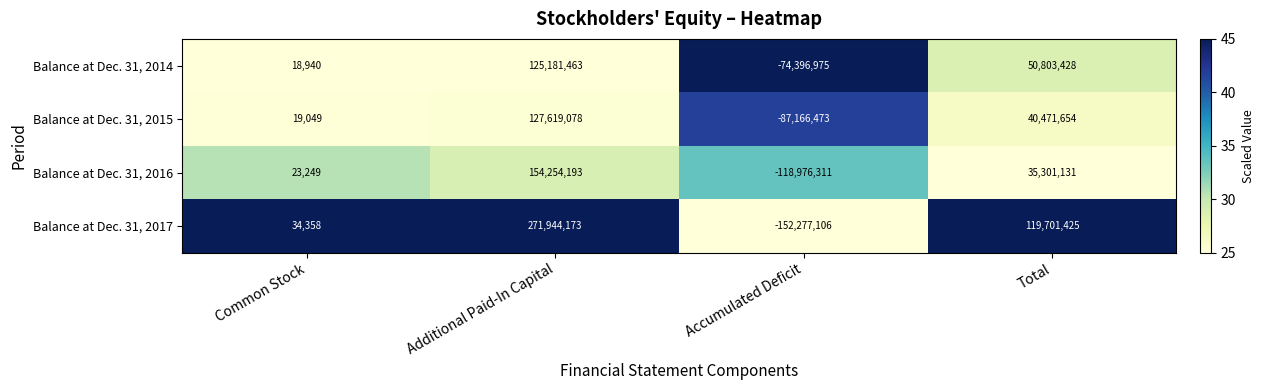

Where is Balance at Dec. 31, 2015 nearest to the value 20226302?

Common Stock